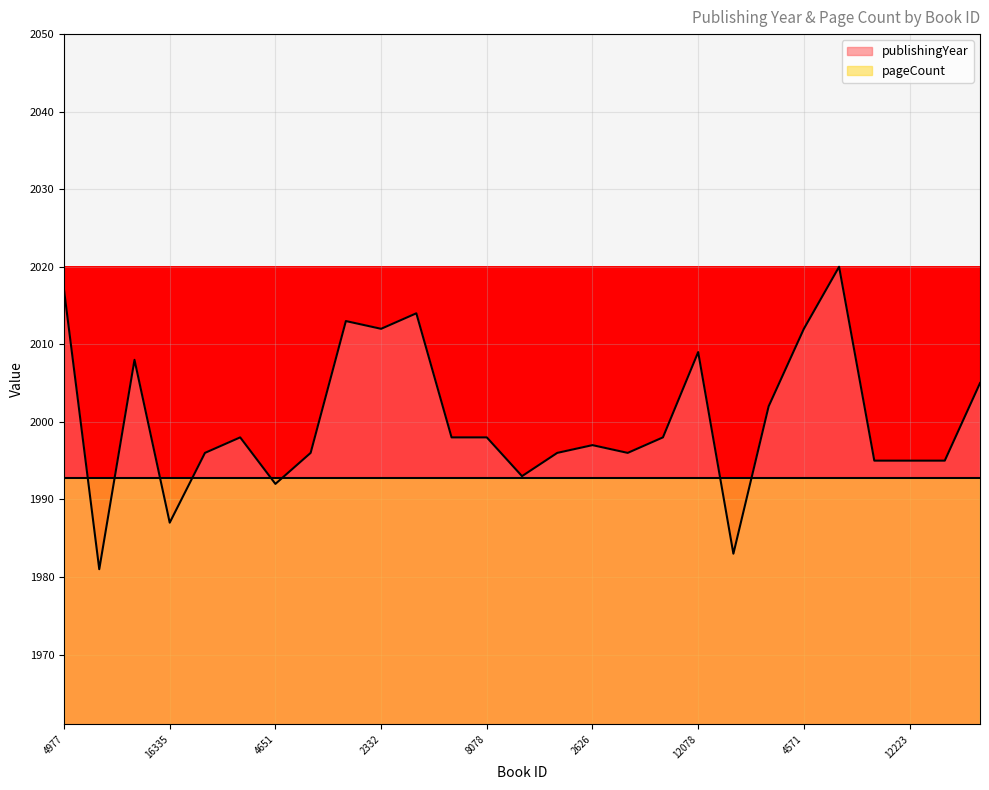

What is the ratio of the value at 10900 to the value at 18819?

1.0